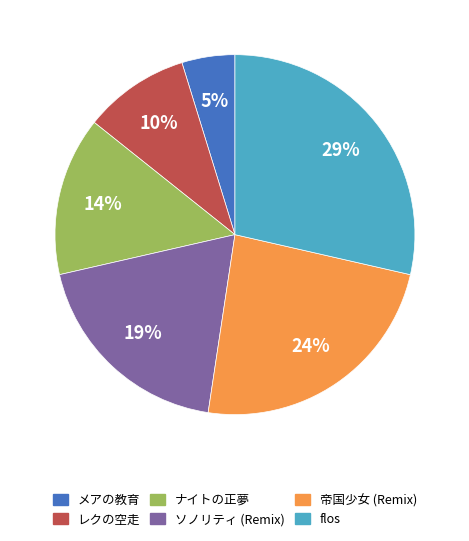

To the nearest percent, what is the difference between the largest and smallest slice percentages?

24%